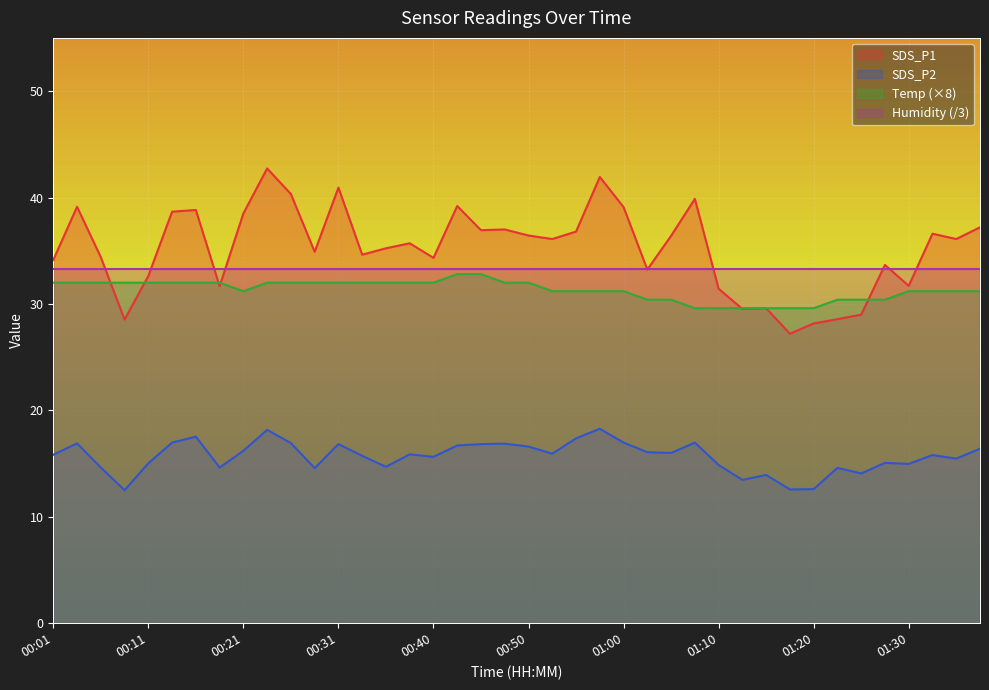

Which series changed the most between 00:55 and 01:10?

SDS_P1